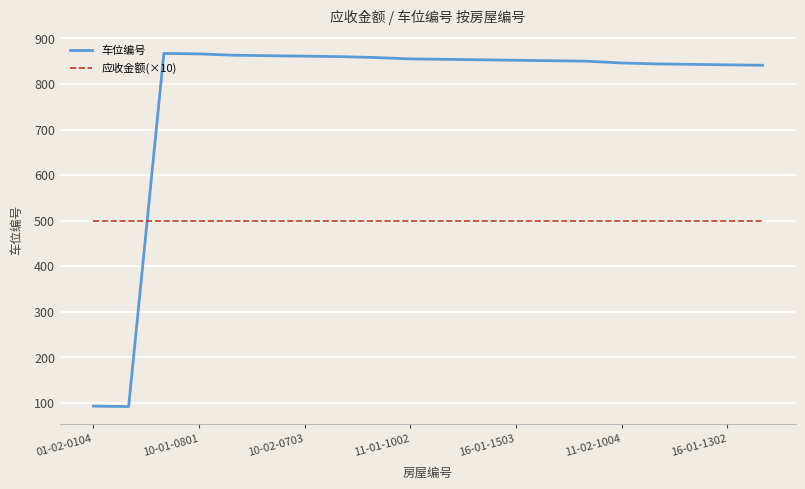

Which series has the largest range (max minus min)?

车位编号